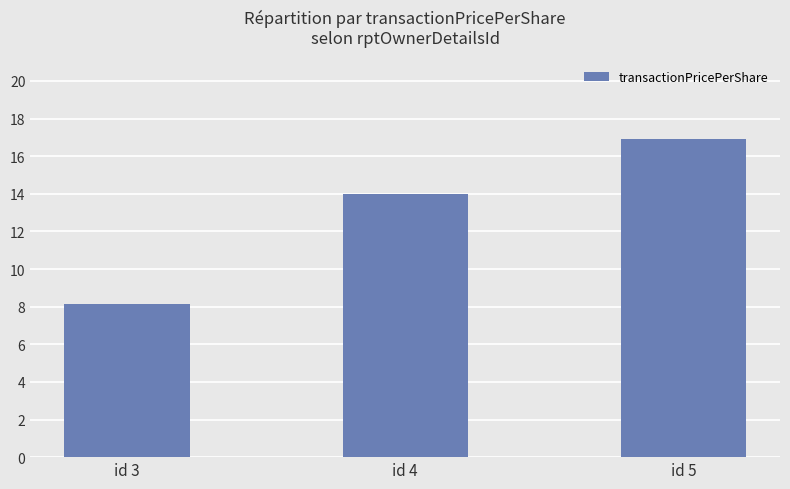

What is the sum of the values at id 3 and id 5?

25.1